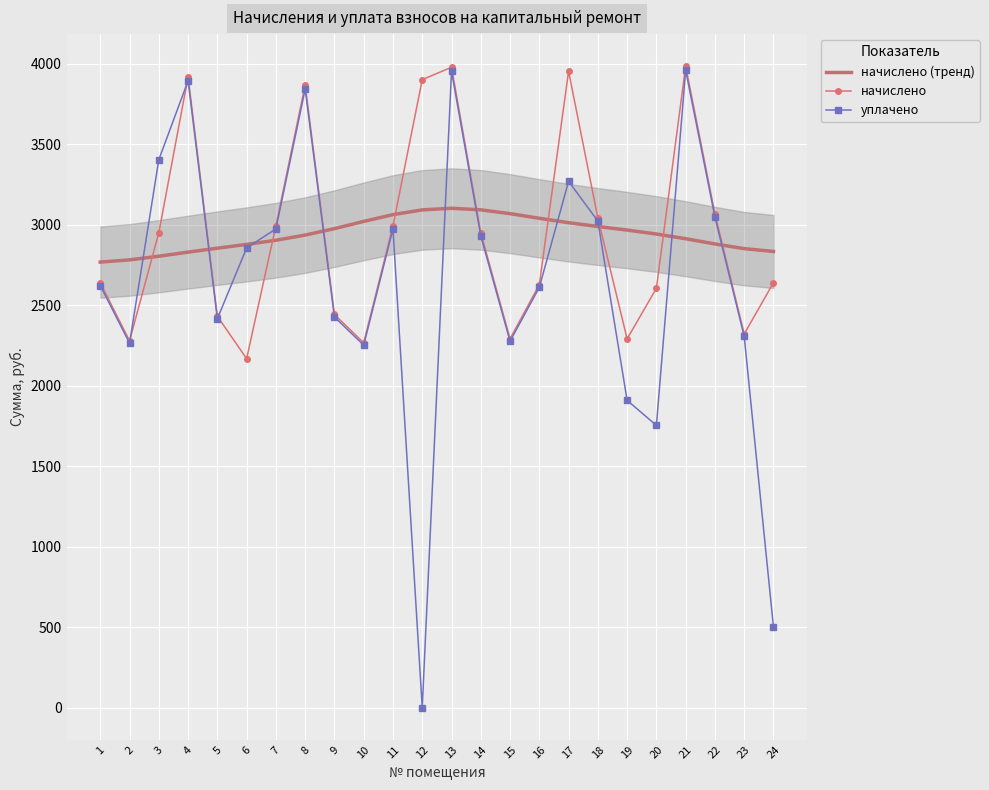

What is the value of the начислено point at the 1st from the left?

2637.8